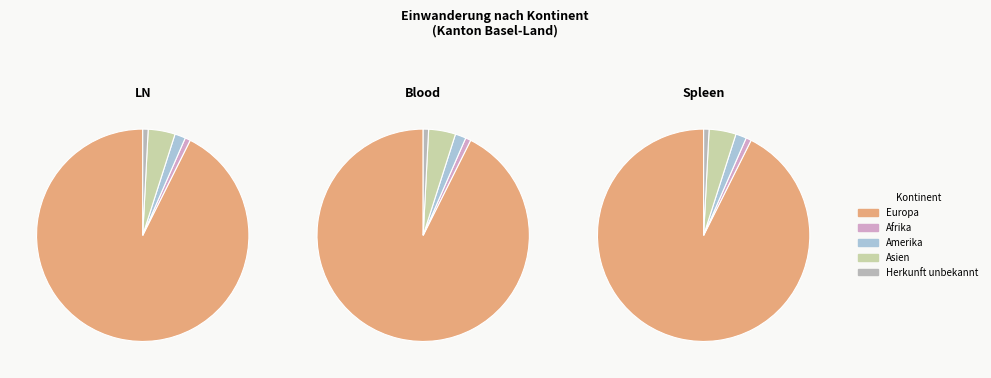

To the nearest percent, what is the combined percentage of Afrika and Asien?

5%